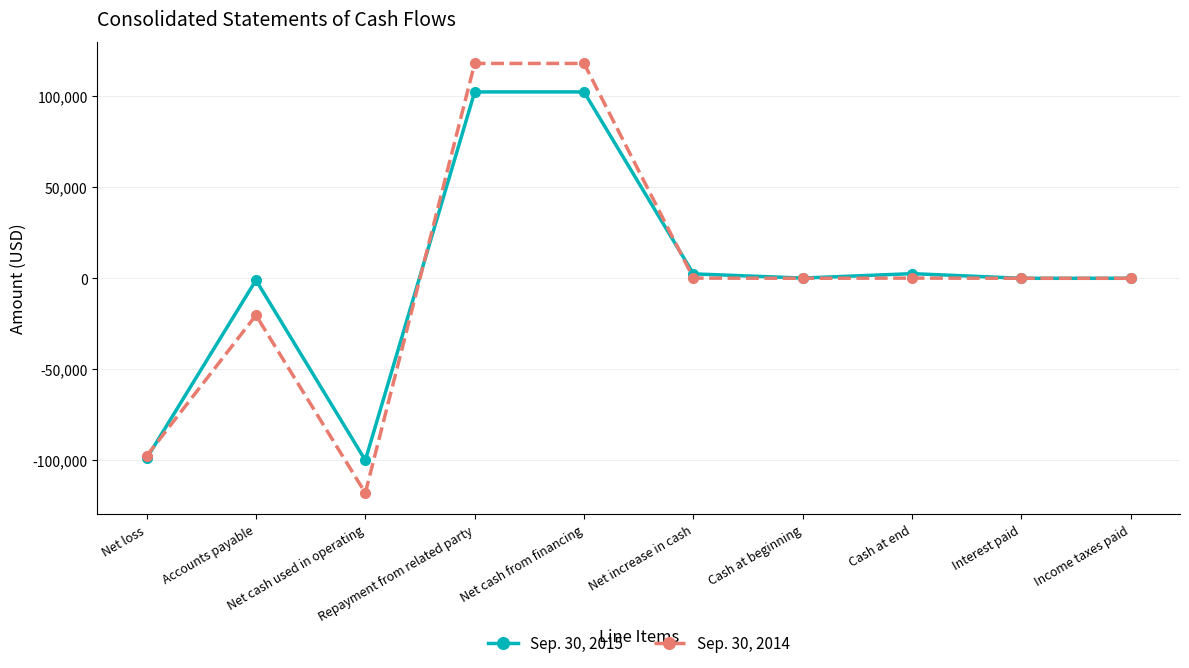

Rank the series by their average value, from highest to lowest.

Sep. 30, 2015, Sep. 30, 2014